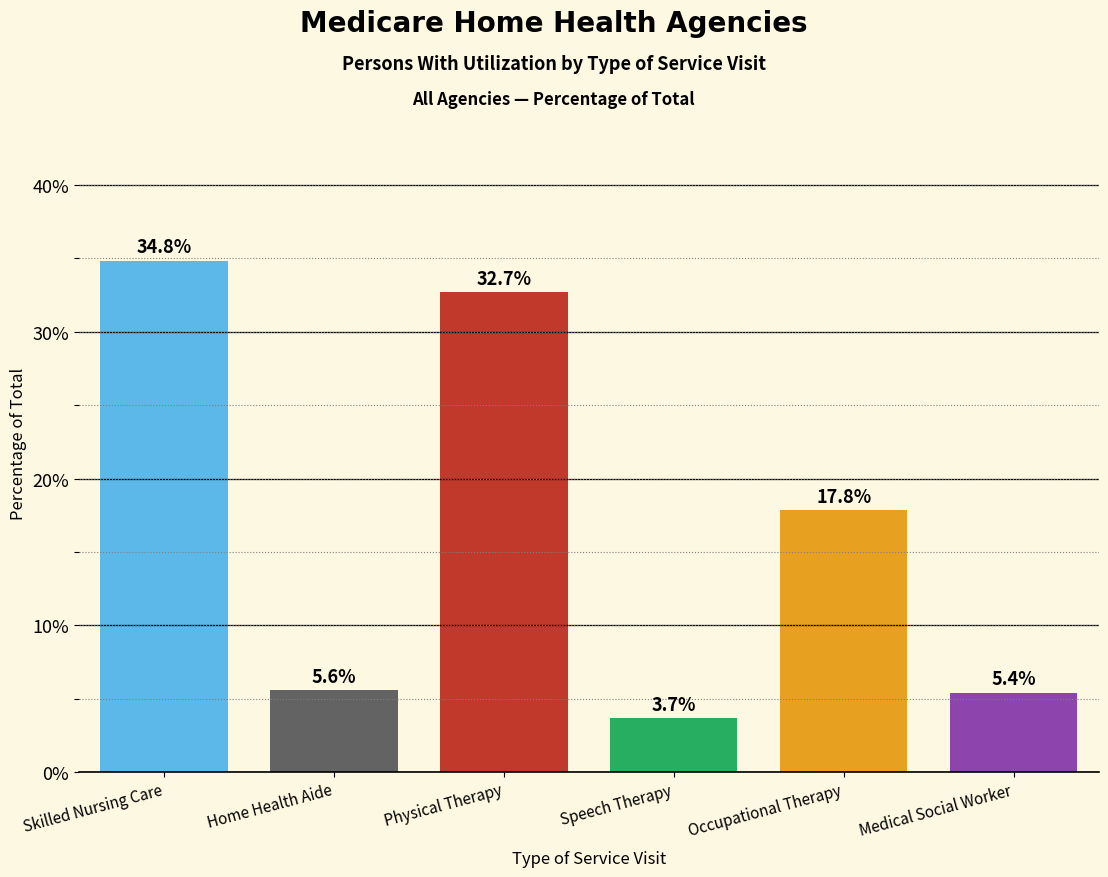

Reading left to right, what are all the values shown in this chart?

Skilled Nursing Care=34.8	Home Health Aide=5.6	Physical Therapy=32.7	Speech Therapy=3.7	Occupational Therapy=17.8	Medical Social Worker=5.4